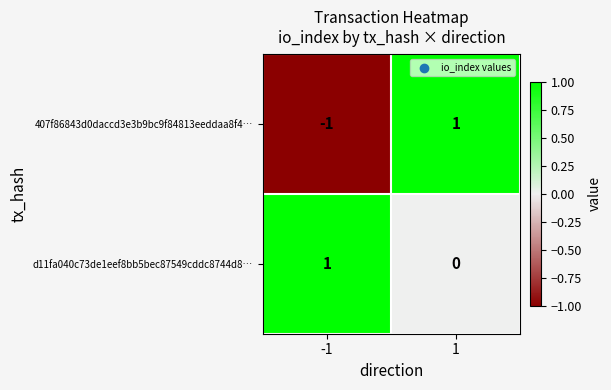

Which series has the largest range (max minus min)?

407f86843d0daccd3e3b9bc9f84813eeddaa8f4…